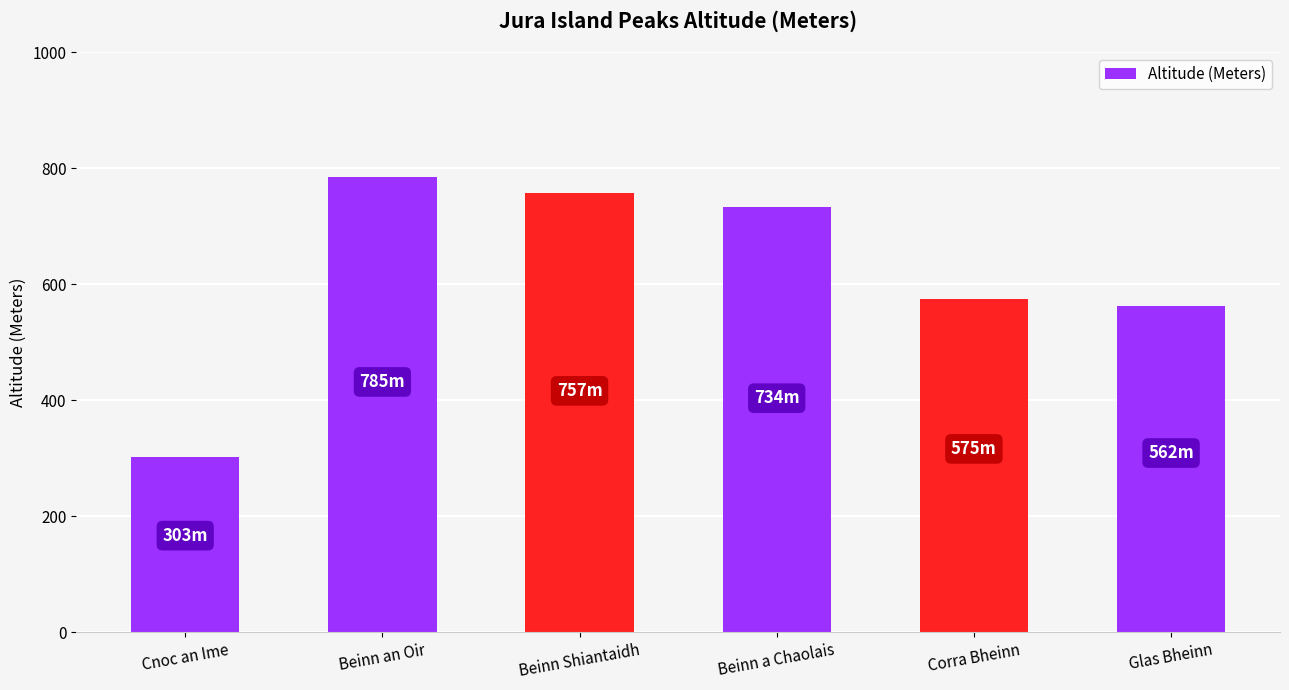

What is the label of the 5th bar from the right?

Beinn an Oir